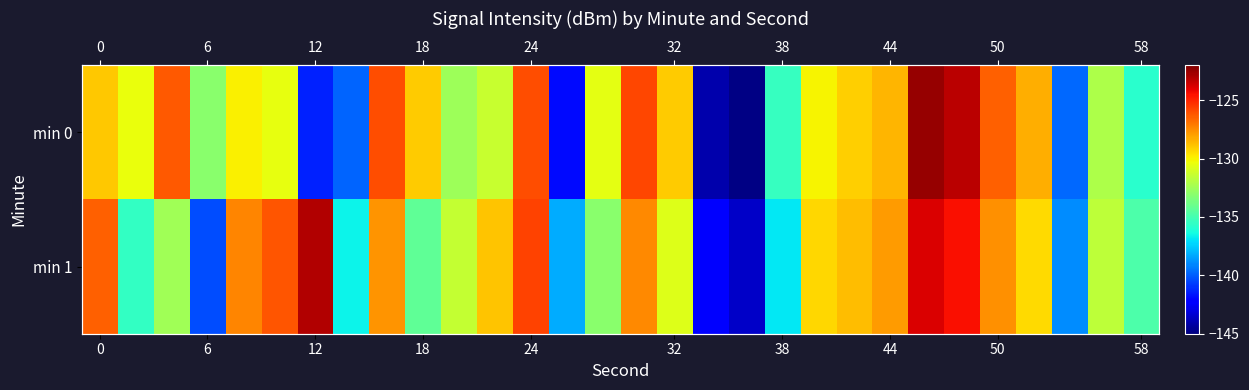

Which series has the largest total across all categories?

min 1